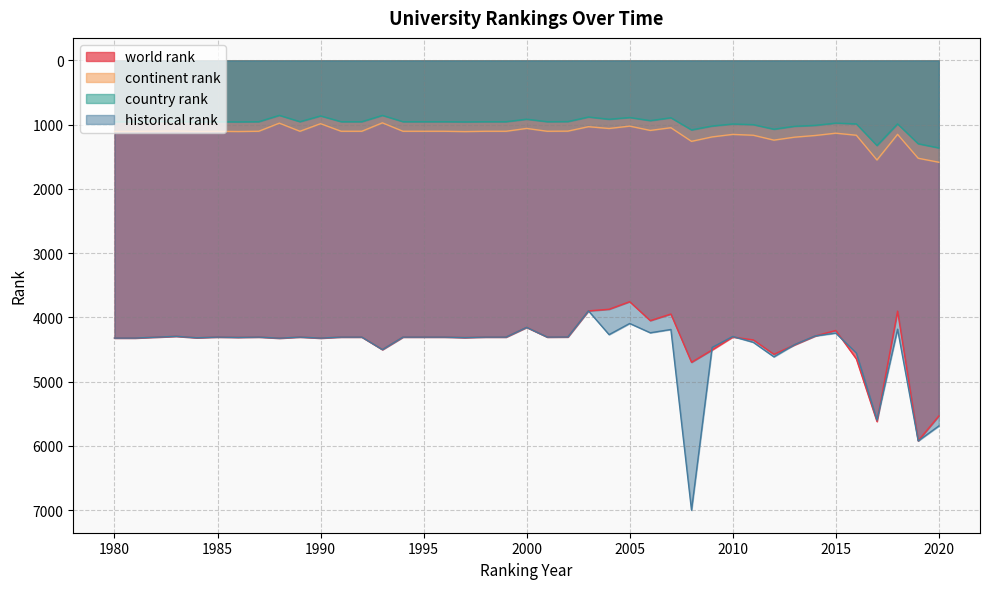

How many data points in country rank are less than 954?

11